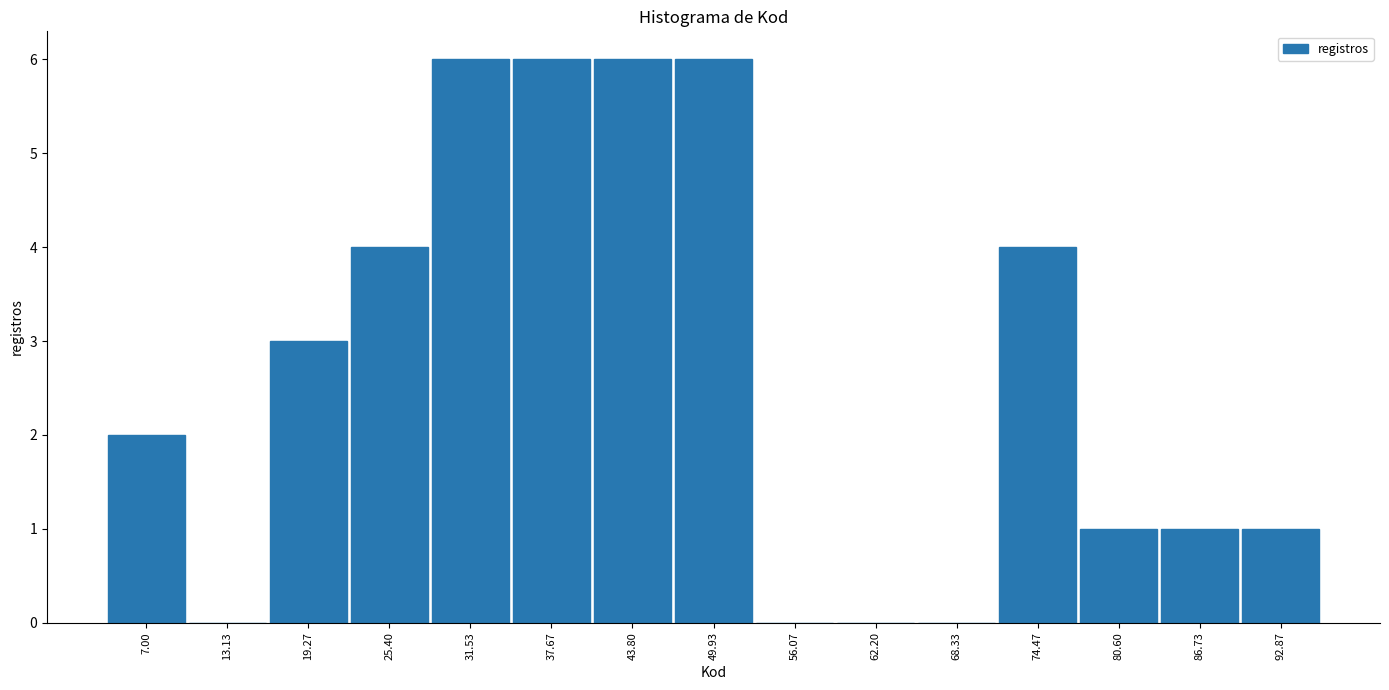

Reading left to right, what are all the values shown in this chart?

7.00=2	13.13=0	19.27=3	25.40=4	31.53=6	37.67=6	43.80=6	49.93=6	56.07=0	62.20=0	68.33=0	74.47=4	80.60=1	86.73=1	92.87=1